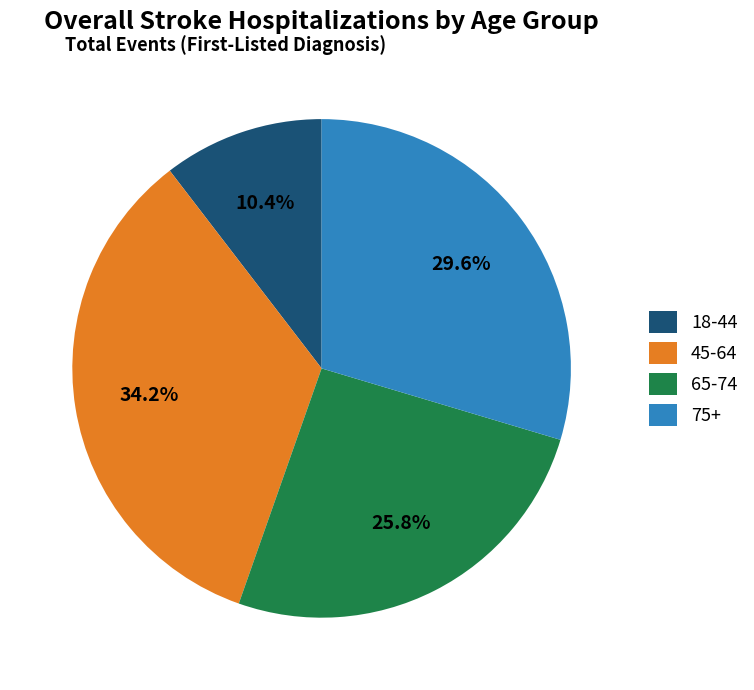

What percentage is the 18-44 slice, to the nearest percent?

10%